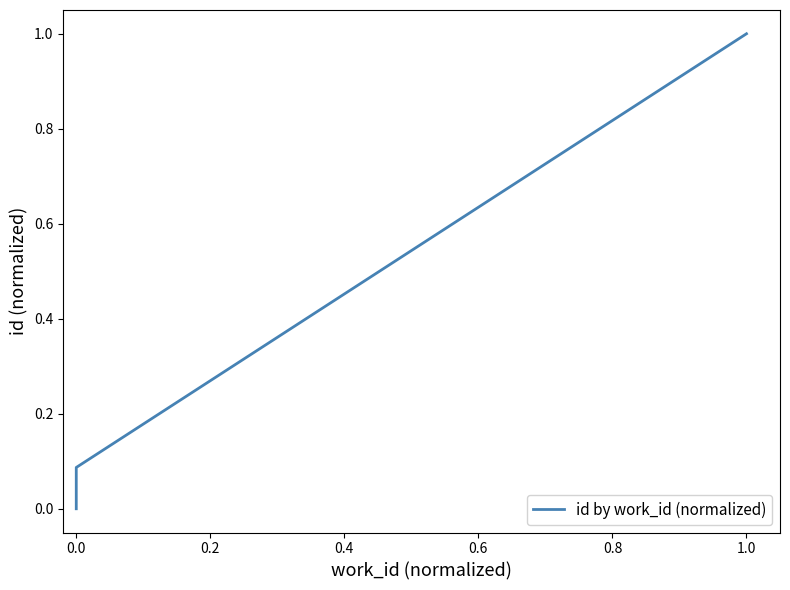

True or false: there are more than 2 points higher than both neighbors.

False